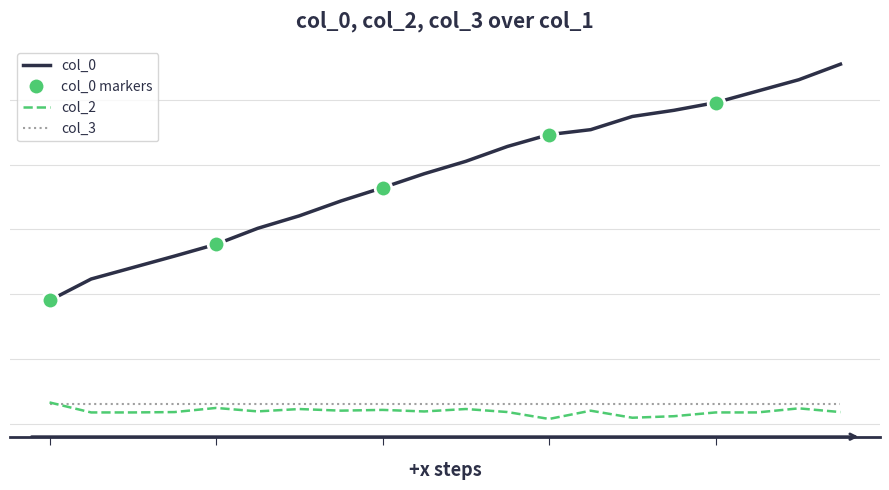

At which category is the sum across all series the highest?

19